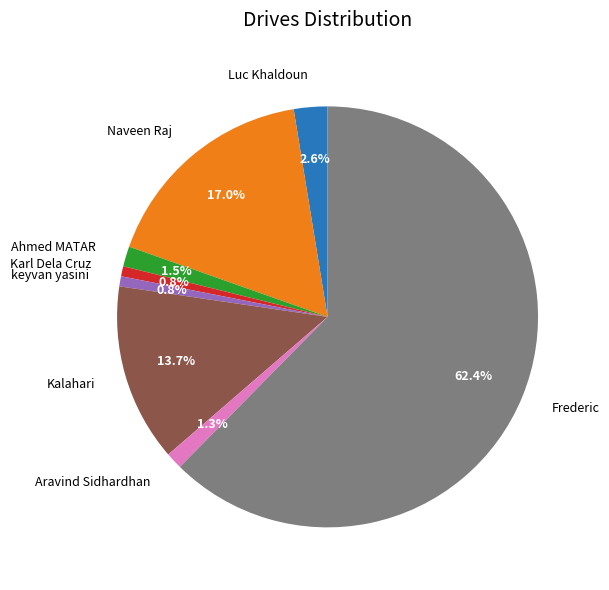

How many segments does this pie chart have?

8